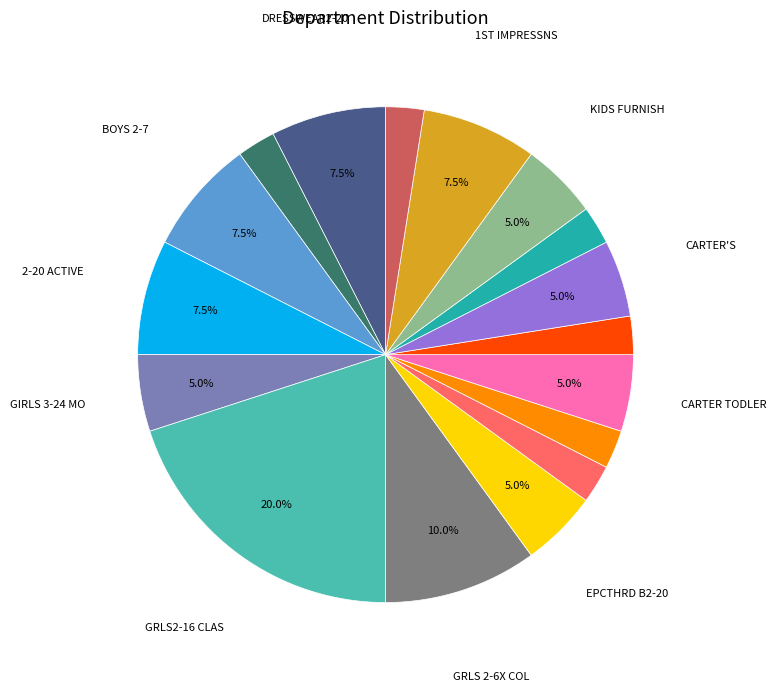

How many segments does this pie chart have?

17